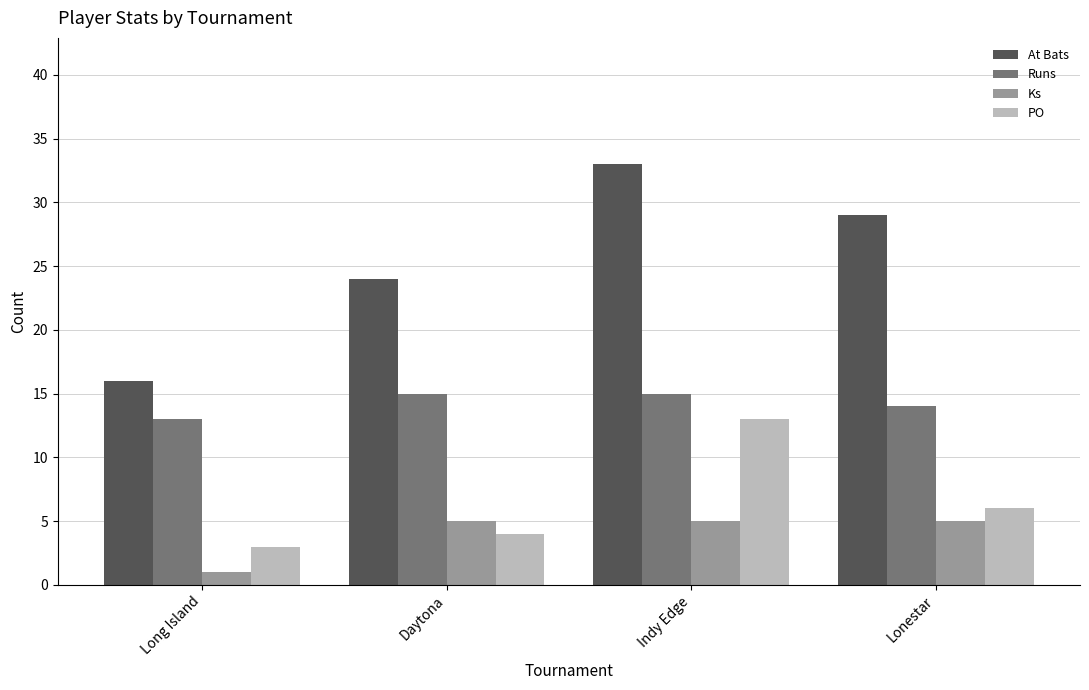

Is the value of Runs at Long Island greater than the value of PO at Daytona?

Yes